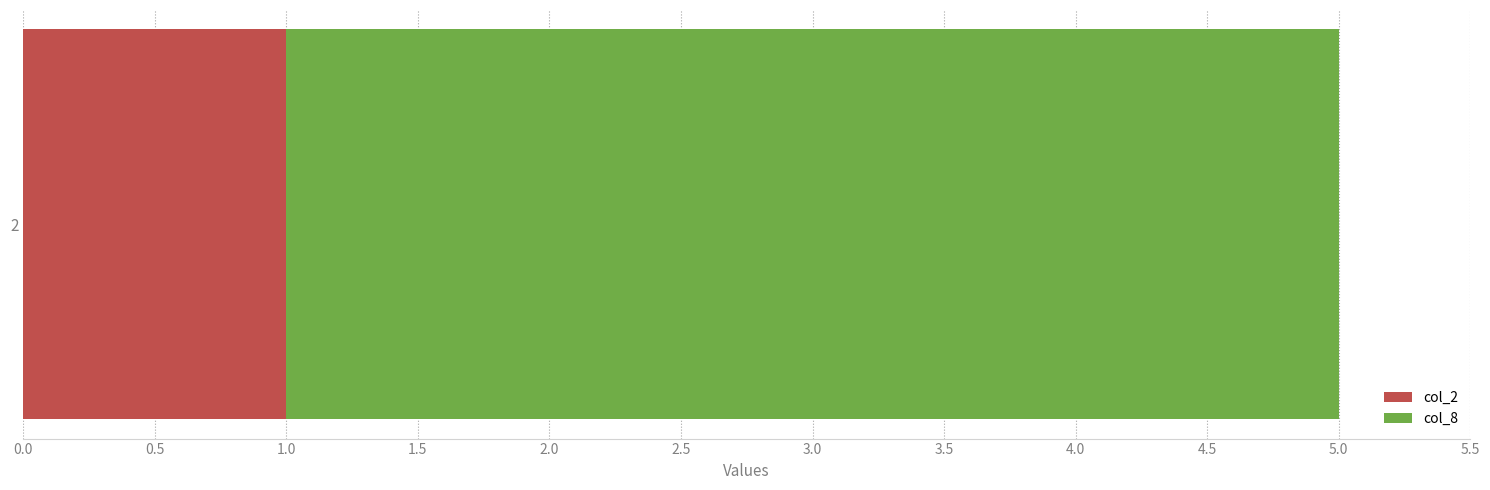

List the labels in order of col_2 value, smallest first.

2